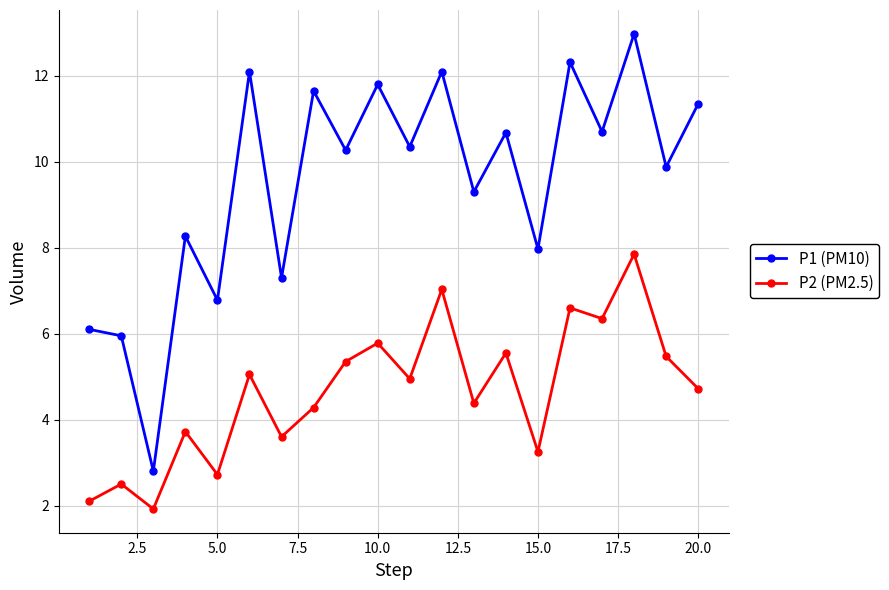

Which series has the largest range (max minus min)?

P1 (PM10)